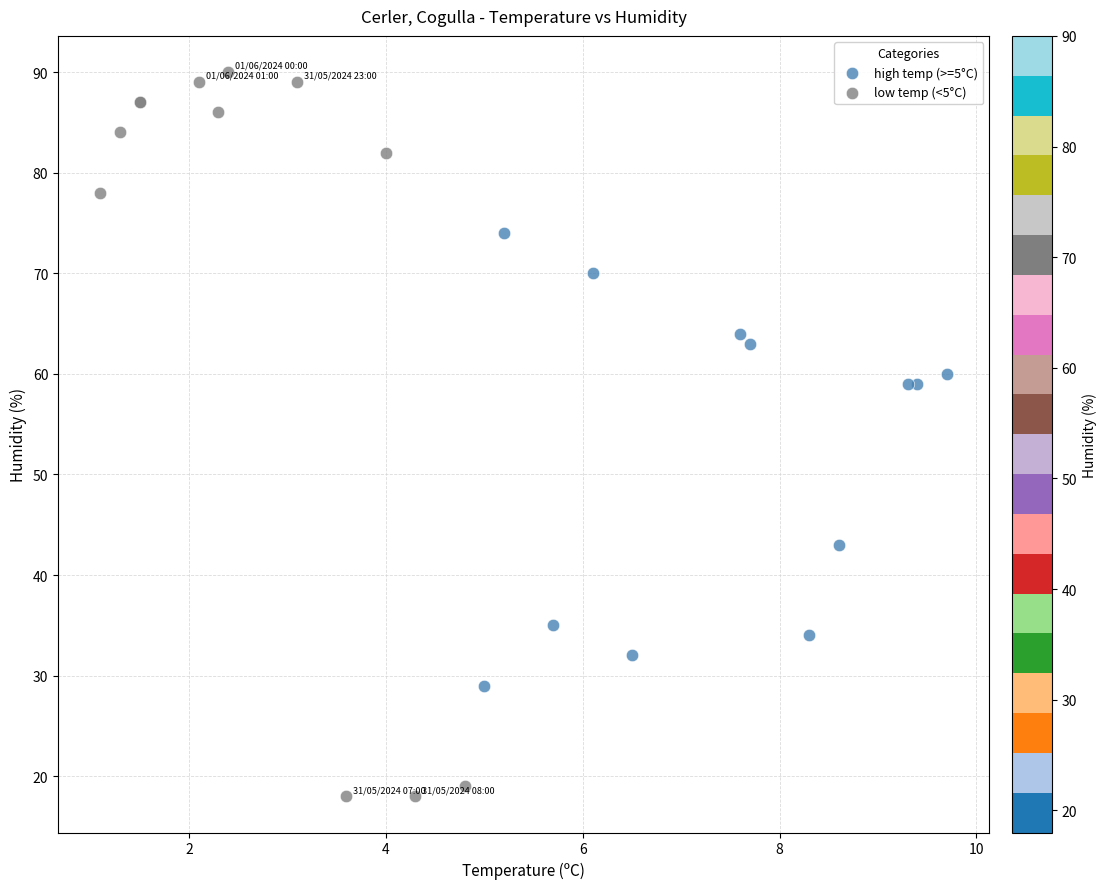

Which series has the widest spread of Y values?

low temp (<5°C)